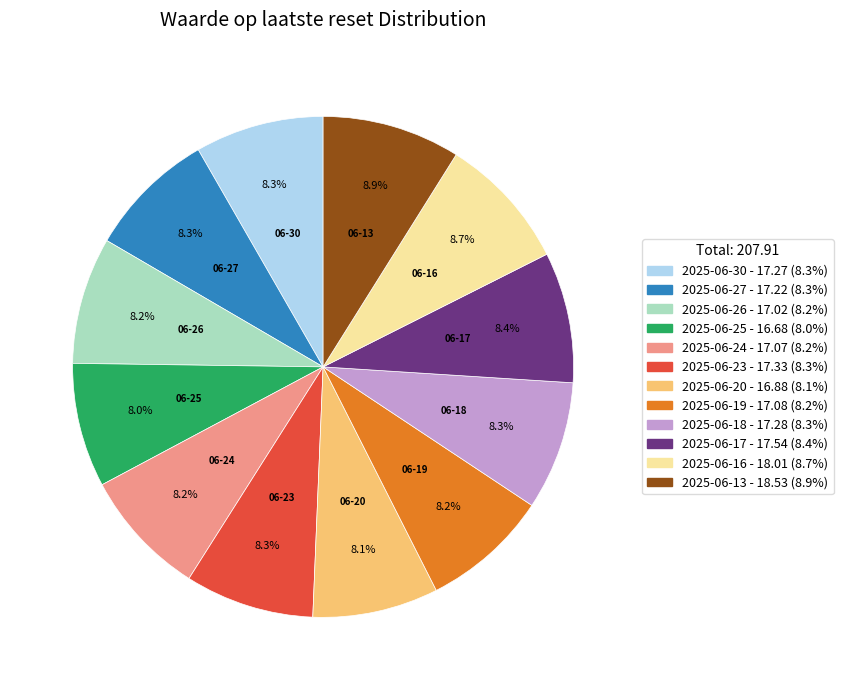

Approximately how many times larger is the value at 2025-06-26 compared to 2025-06-18?

1.0